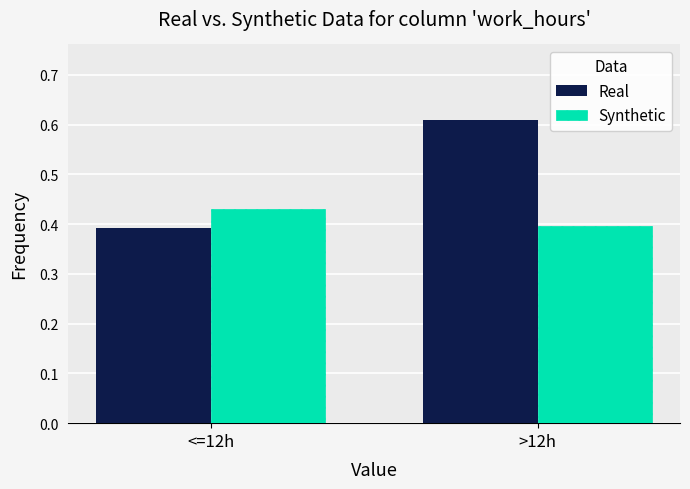

How many bars are there in each group?

2